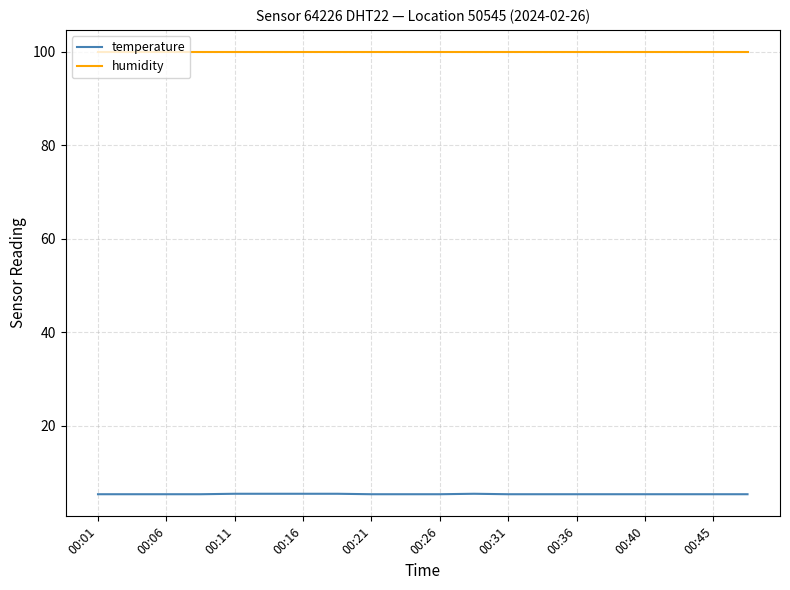

What is the minimum value shown in the chart?

5.3